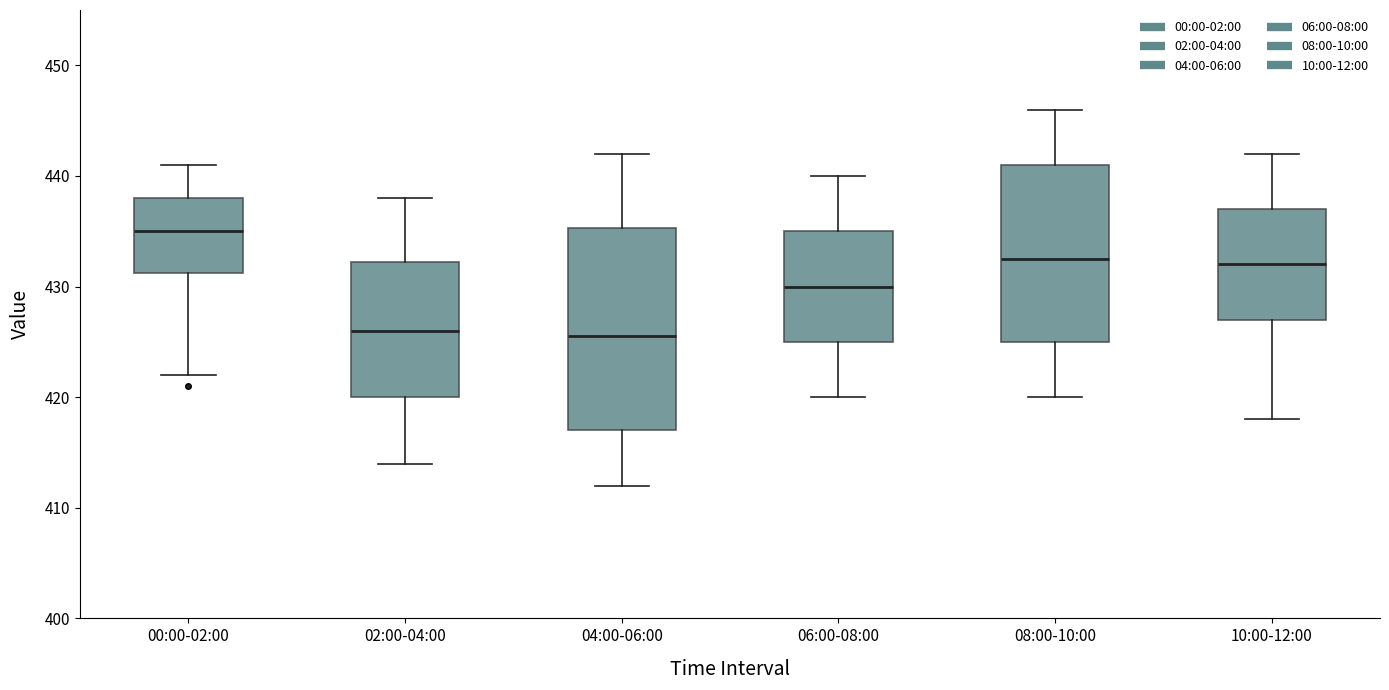

Which box has the highest median line?

00:00-02:00